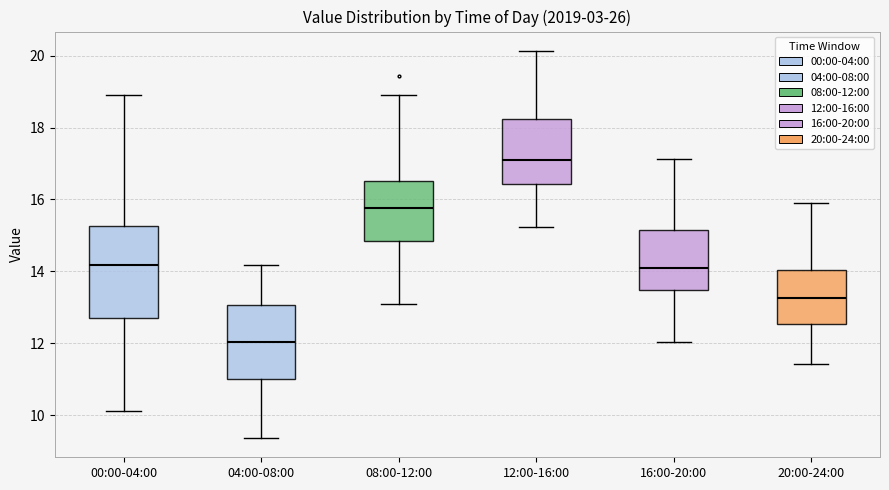

Which box's median line is the highest?

12:00-16:00